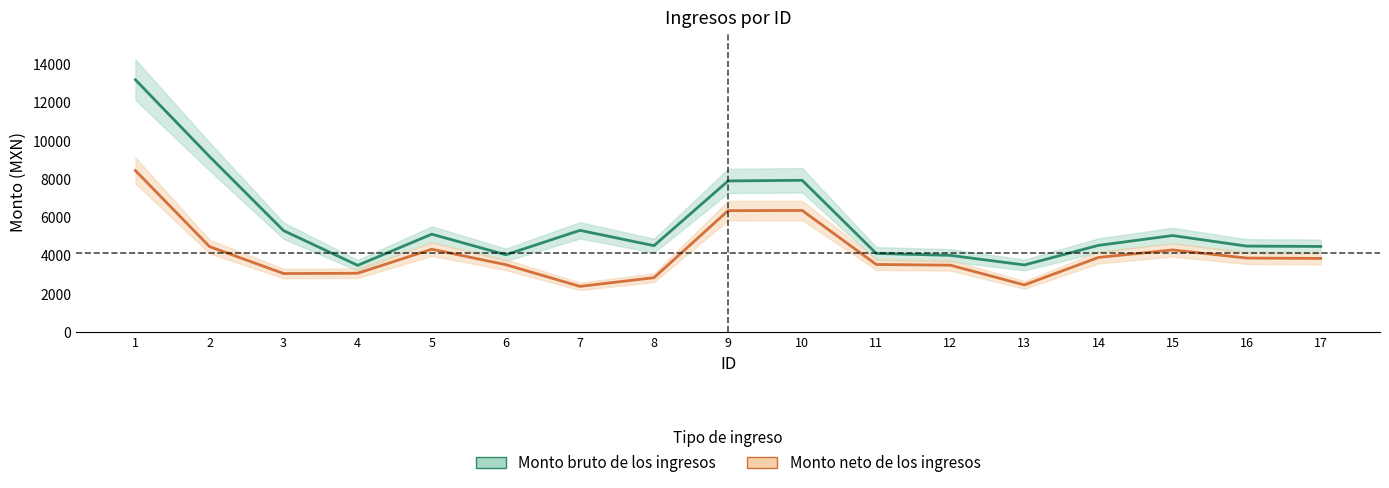

At which category does the chart reach its minimum across all series?

7